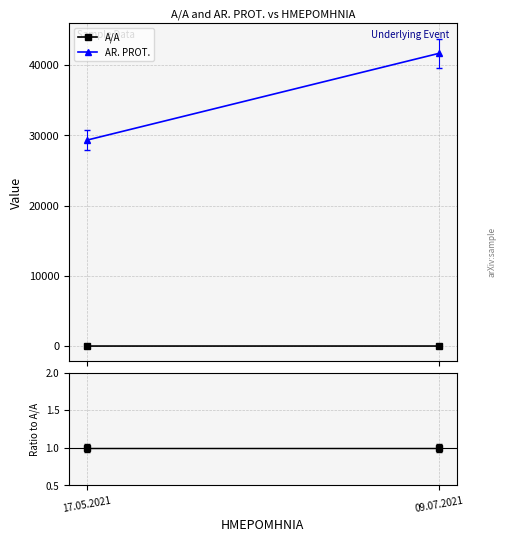

Count the number of data series in this chart.

2